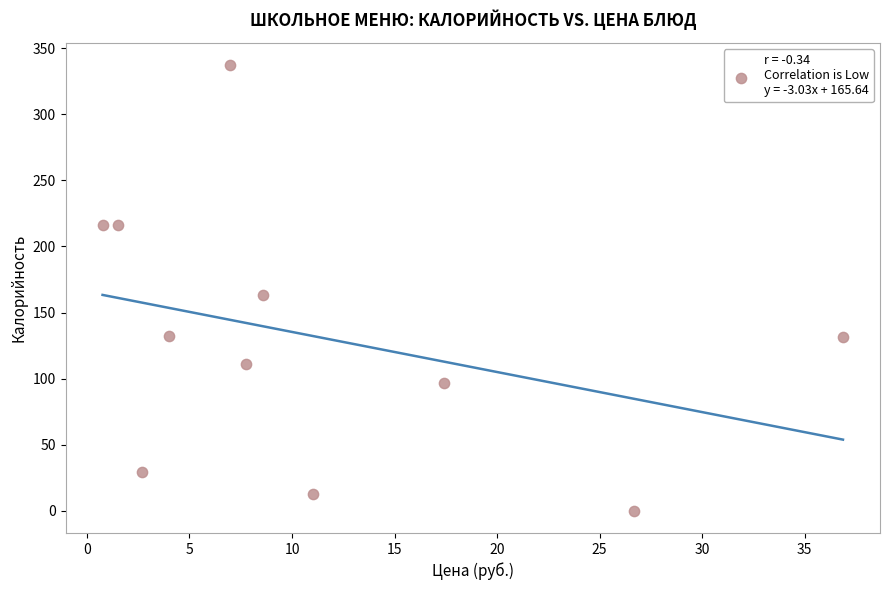

What Y value in the scatter plot is closest to 168?

163.0